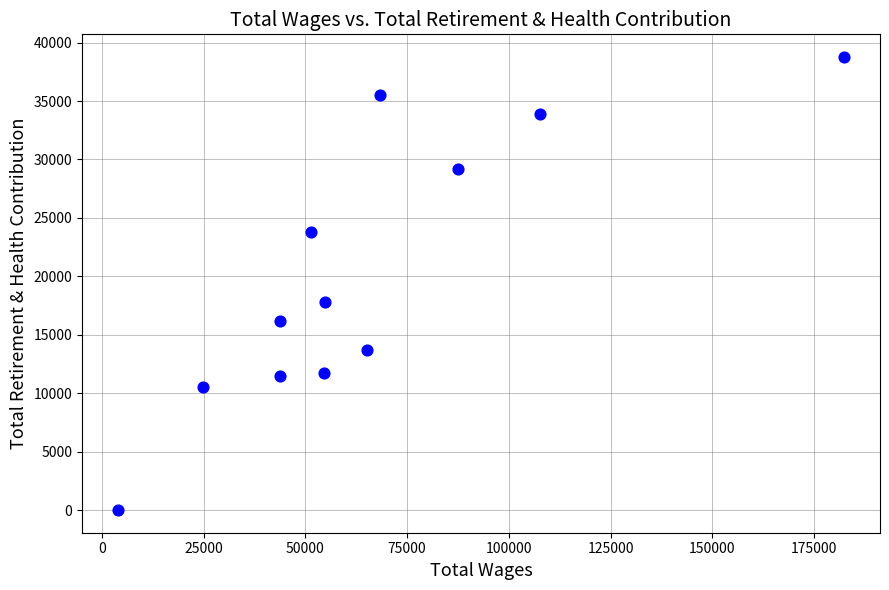

What is the range of X values (max minus min)?

178222